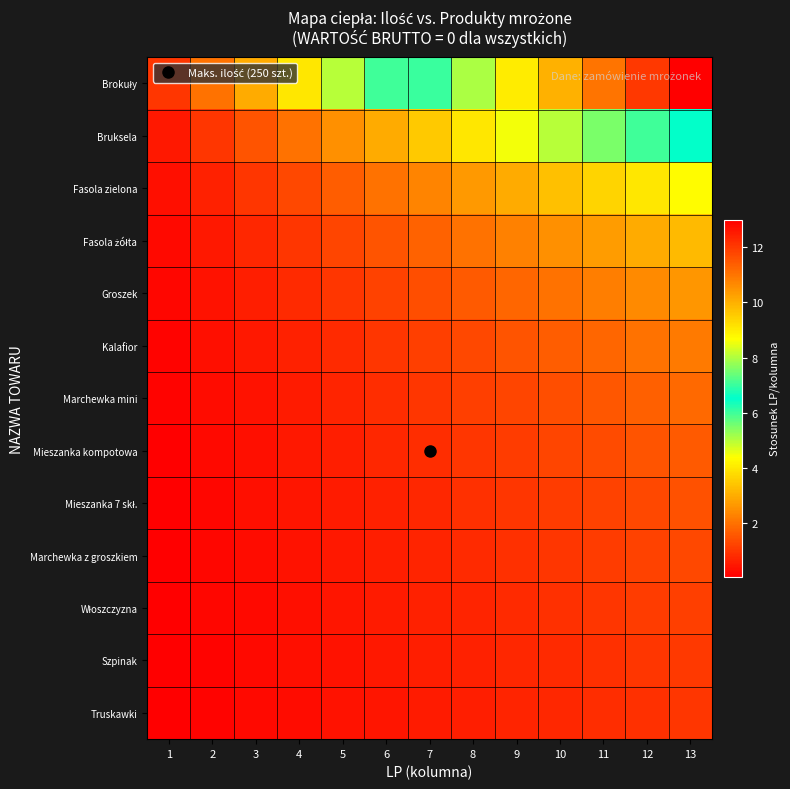

Rank the series at 7 from highest to lowest value.

Brokuły, Bruksela, Fasola zielona, Fasola żółta, Groszek, Kalafior, Marchewka mini, Mieszanka kompotowa, Mieszanka 7 skł., Marchewka z groszkiem, Włoszczyzna, Szpinak, Truskawki